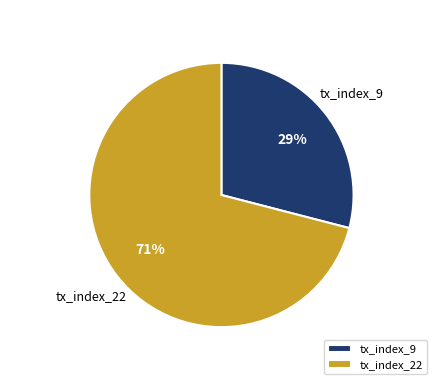

What is the majority slice?

tx_index_22